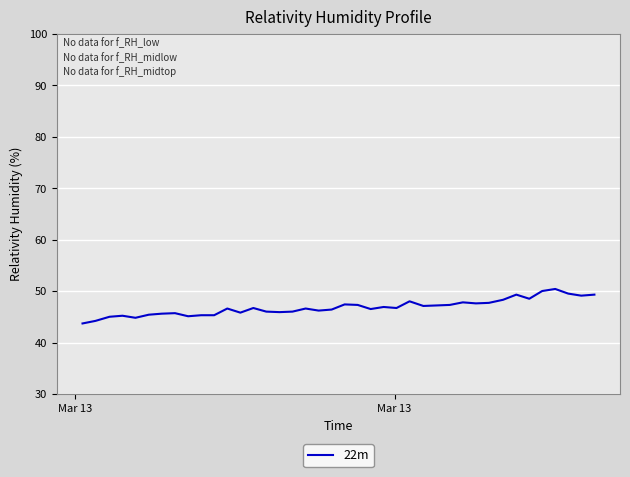

What is the minimum value shown in the chart?

43.7